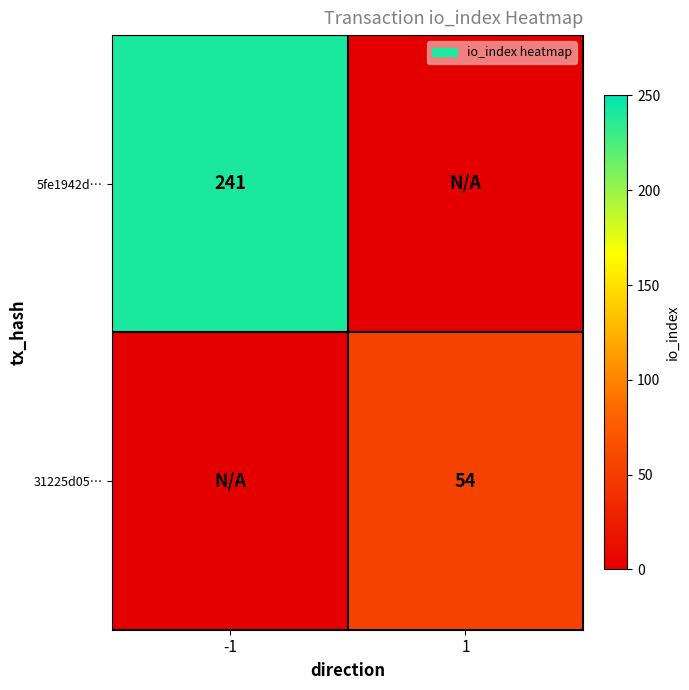

Is it true that 31225d05… equals 72 at 1?

False